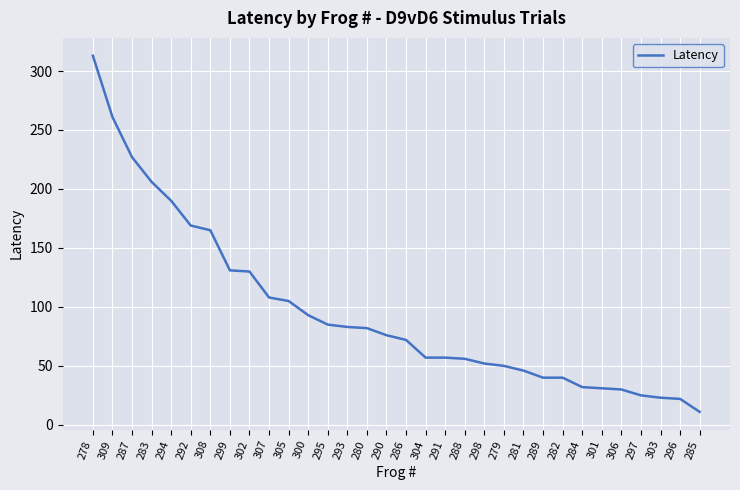

At which category does the chart reach its peak across all series?

278